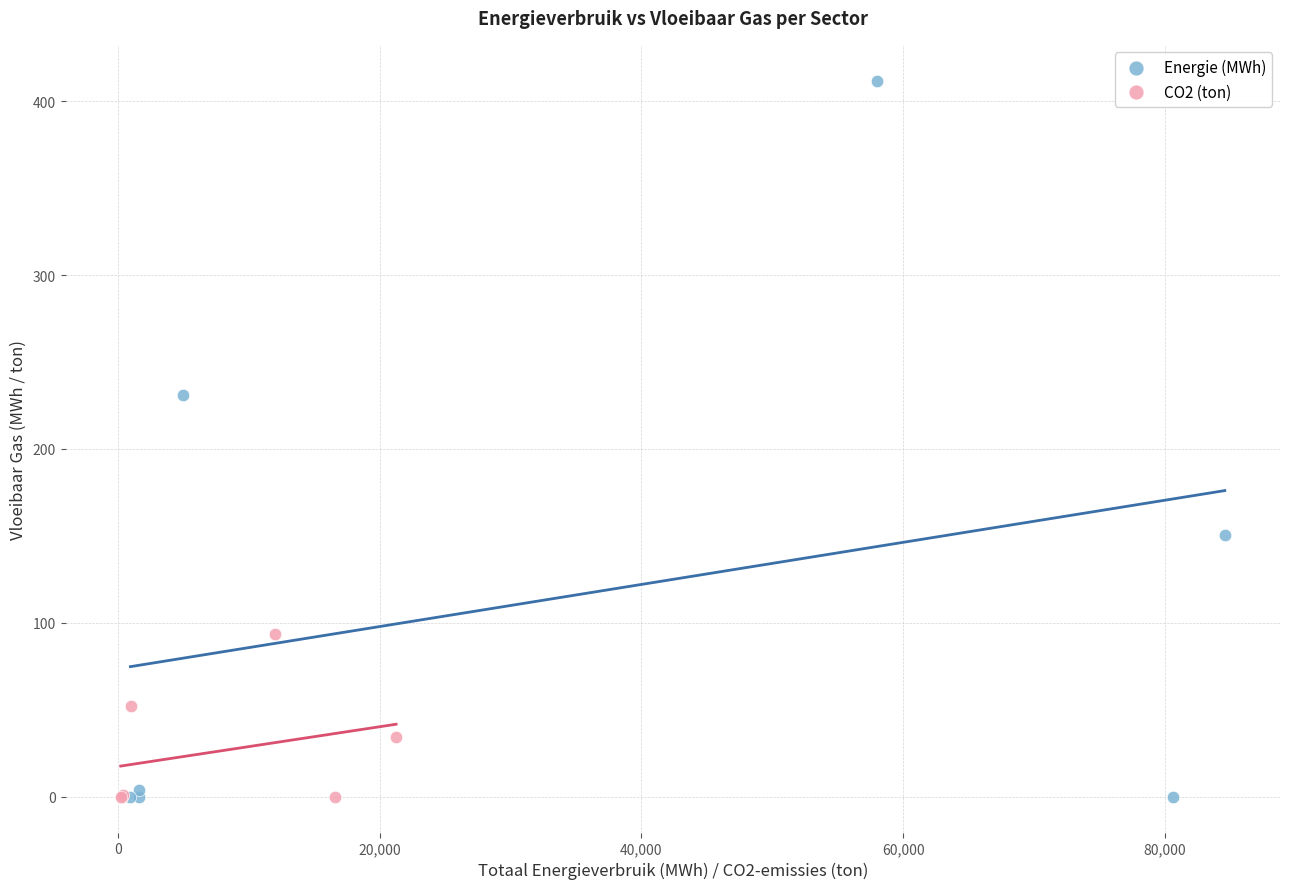

What are all the series names shown in the legend?

Energie (MWh), CO2 (ton)